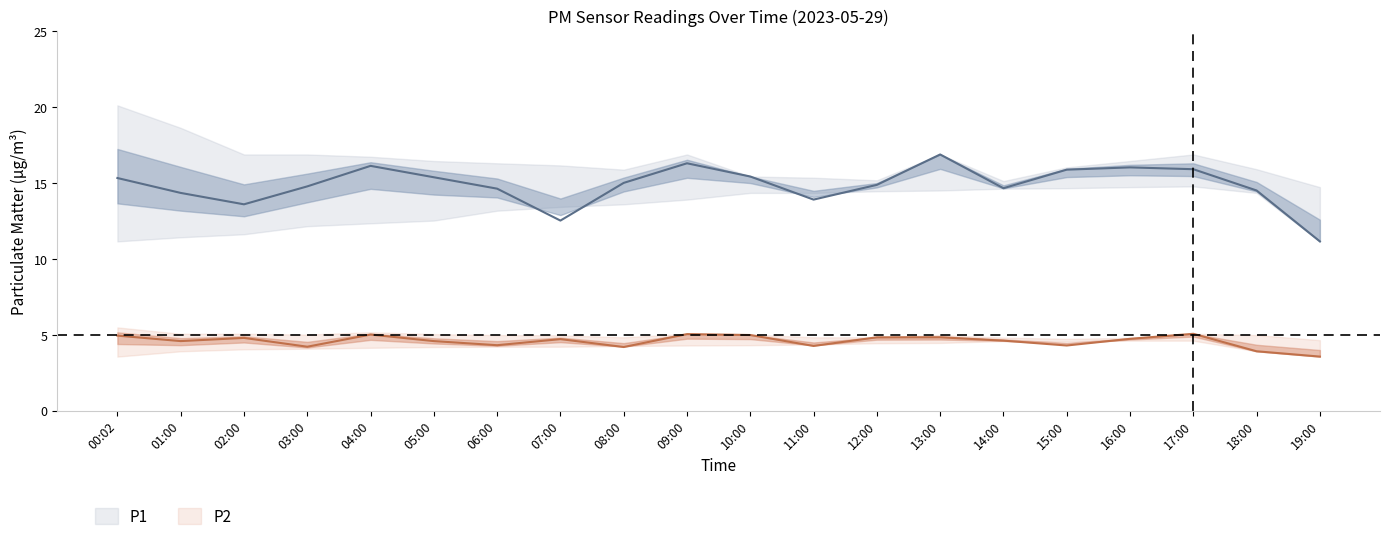

Which series changed the most between 07:00 and 09:00?

P1